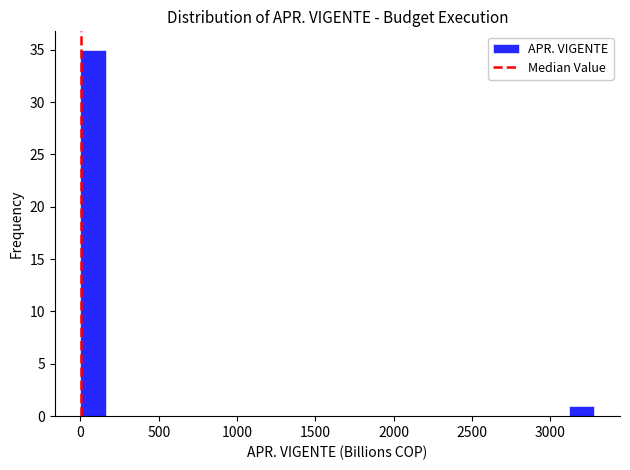

Around what value on the x-axis is the tallest bar? Give the approximate position of its centre, as read against the axis.

100